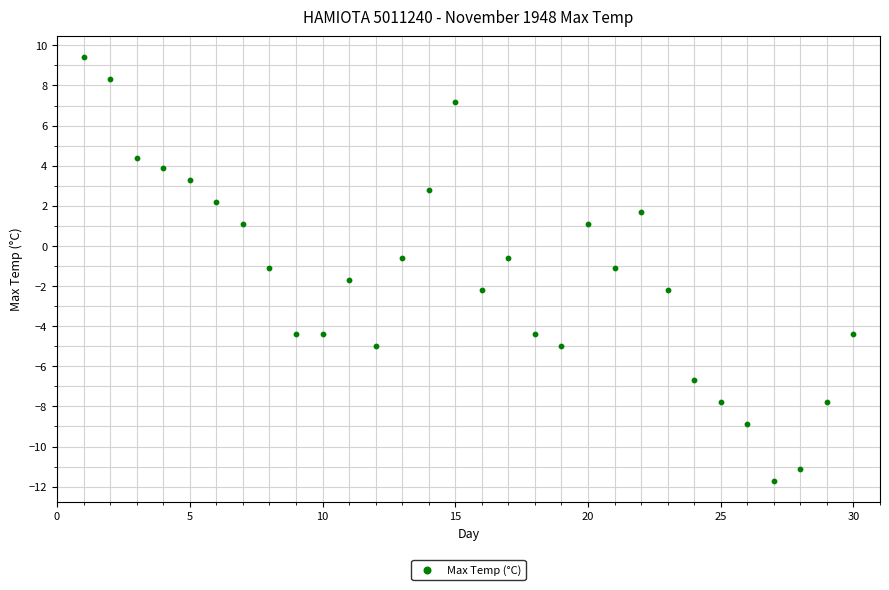

What is the range of Y values (max minus min)?

21.1